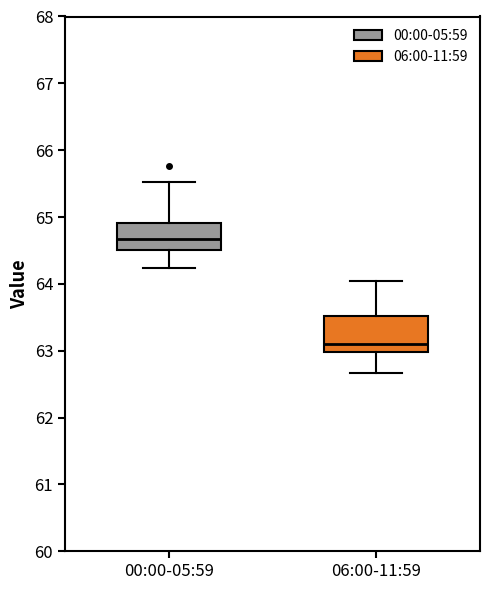

Reading left to right, transcribe this box plot: for each box, give where its median line is, the range the box spans, and where its two whiskers end, as read against the y-axis. The values are not printed on the chart, so give them approximately, as read against the axis.

00:00-05:59: median 64.7, box 64.5 to 64.9, whiskers 64.2 to 65.5
06:00-11:59: median 63.1, box 63.0 to 63.5, whiskers 62.7 to 64.1